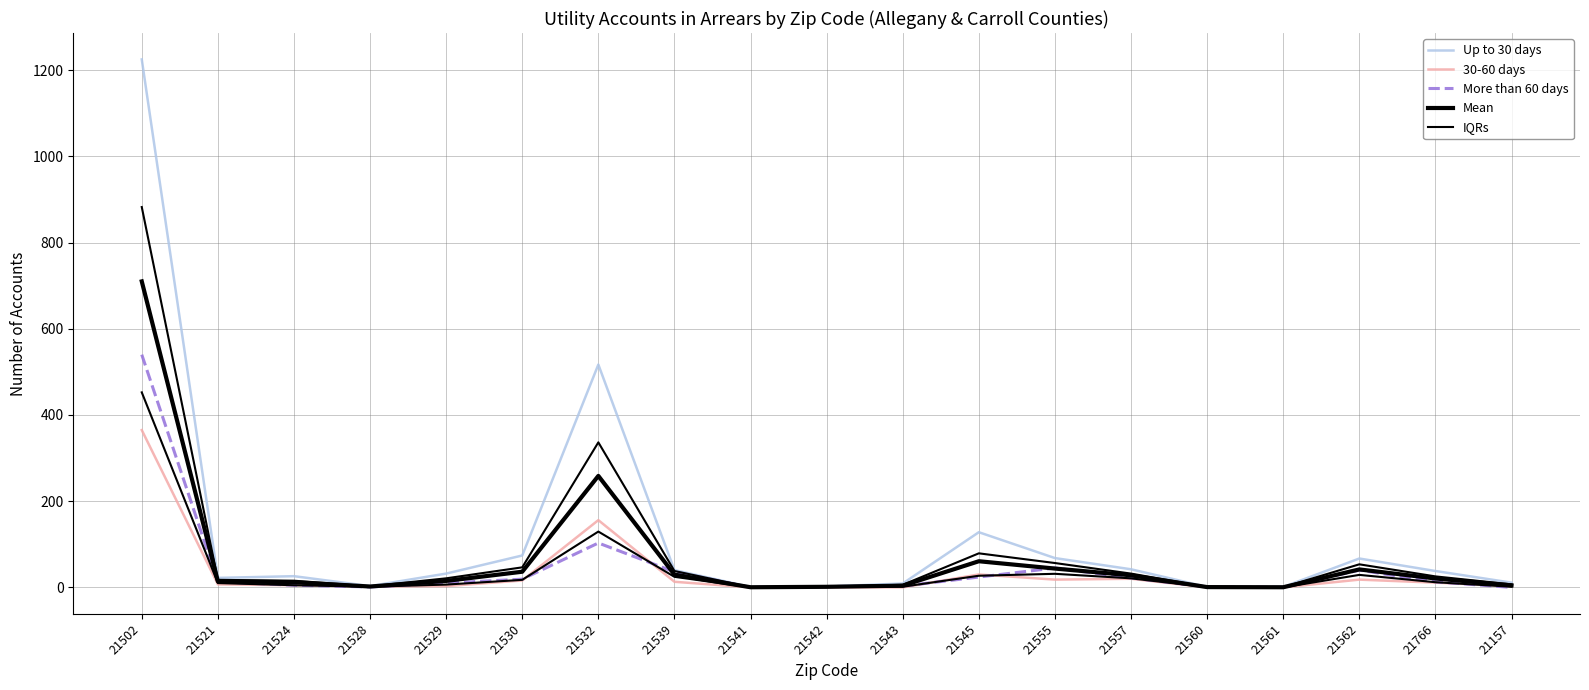

Reading left to right, list all the values displayed in this chart.

Up to 30 days: 21502=1225.0	21521=22.0	21524=26.0	21528=3.0	21529=32.0	21530=74.0	21532=517.0	21539=40.0	21541=1.0	21542=2.0	21543=9.0	21545=128.0	21555=68.0	21557=42.0	21560=1.0	21561=1.0	21562=67.0	21766=38.0	21157=11.0
30-60 days: 21502=365.0	21521=7.0	21524=5.0	21528=2.0	21529=3.0	21530=16.0	21532=156.0	21539=13.0	21541=0.0	21542=0.0	21543=0.0	21545=30.0	21555=18.0	21557=20.0	21560=0.0	21561=0.0	21562=18.0	21766=11.0	21157=3.0
More than 60 days: 21502=540.0	21521=13.0	21524=5.0	21528=1.0	21529=10.0	21530=19.0	21532=103.0	21539=36.0	21541=0.0	21542=2.0	21543=3.0	21545=24.0	21555=45.0	21557=22.0	21560=1.0	21561=0.0	21562=40.0	21766=13.0	21157=0.0
Mean: 21502=710.0	21521=14.0	21524=12.0	21528=2.0	21529=15.0	21530=36.3	21532=258.7	21539=29.7	21541=0.3	21542=1.3	21543=4.0	21545=60.7	21555=43.7	21557=28.0	21560=0.7	21561=0.3	21562=41.7	21766=20.7	21157=4.7
IQRs: 21502=452.5	21521=10.0	21524=5.0	21528=1.5	21529=6.5	21530=17.5	21532=129.5	21539=24.5	21541=0.0	21542=1.0	21543=1.5	21545=27.0	21555=31.5	21557=21.0	21560=0.5	21561=0.0	21562=29.0	21766=12.0	21157=1.5